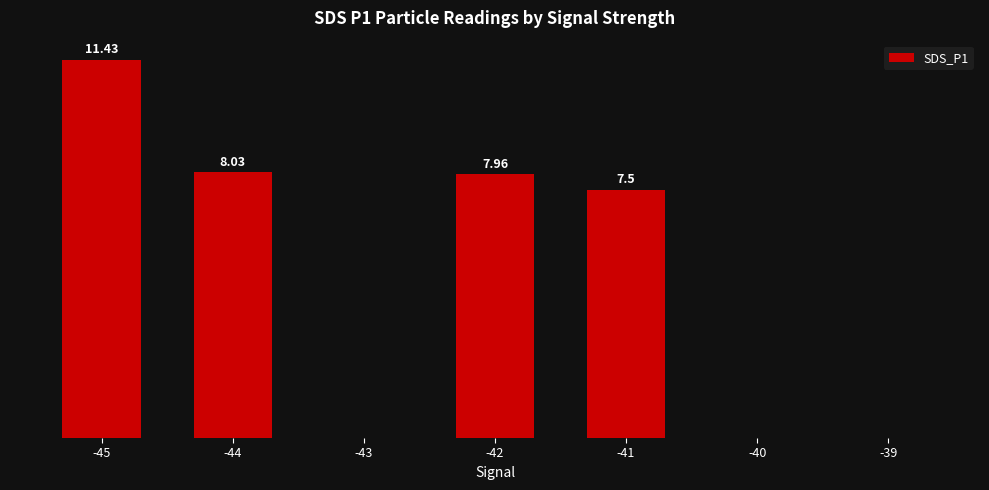

Are the bars horizontal?

No